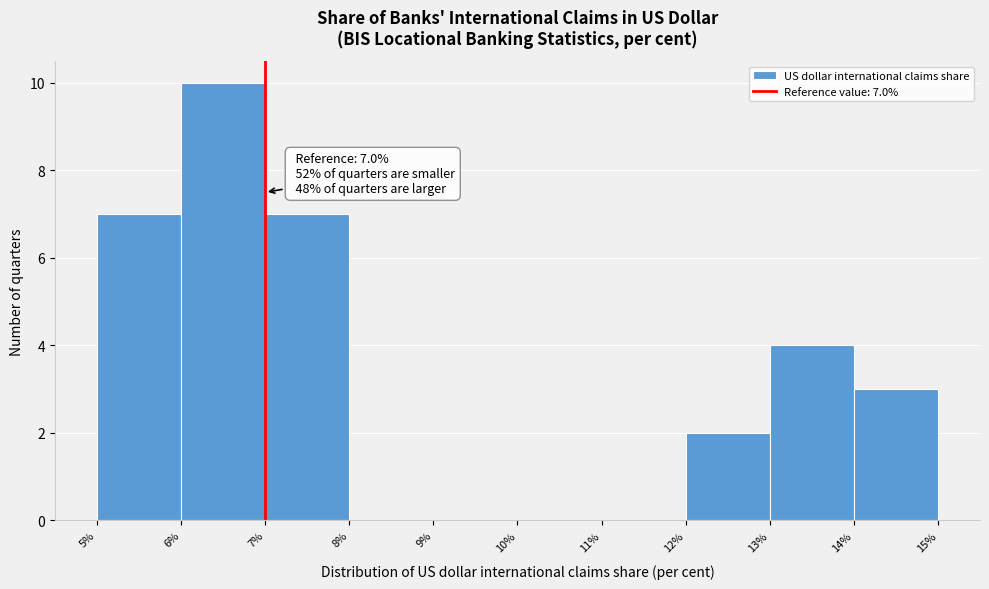

Which range on the x-axis has the tallest bar?

6% to 7%